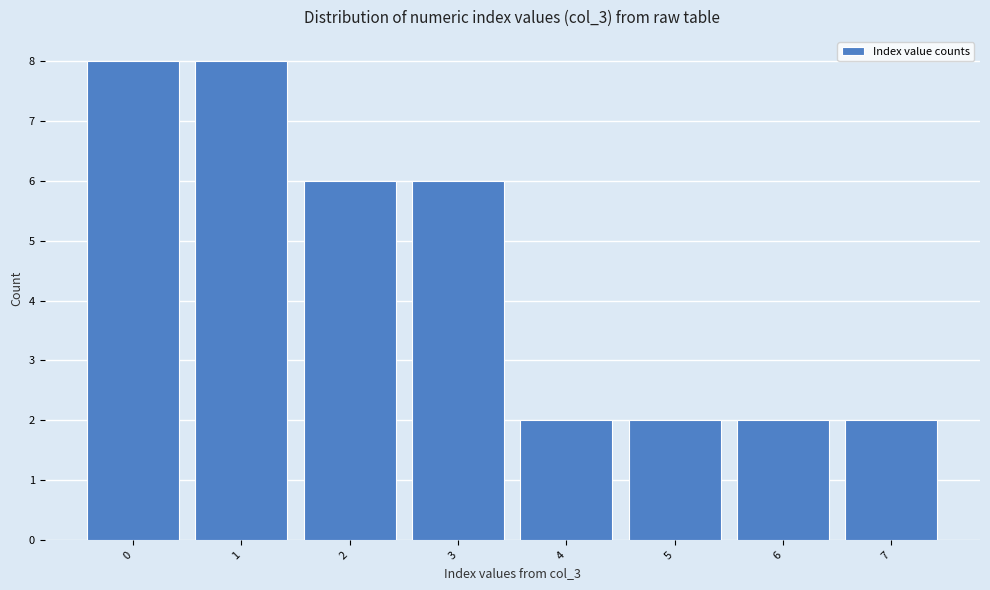

Reading left to right, list every bar in this chart as the range it spans on the x-axis followed by its height. The values are not printed on the chart, so give them approximately, as read against the axis.

-0.5 to 0.5: 8
0.5 to 1.5: 8
1.5 to 2.5: 6
2.5 to 3.5: 6
3.5 to 4.5: 2
4.5 to 5.5: 2
5.5 to 6.5: 2
6.5 to 7.5: 2